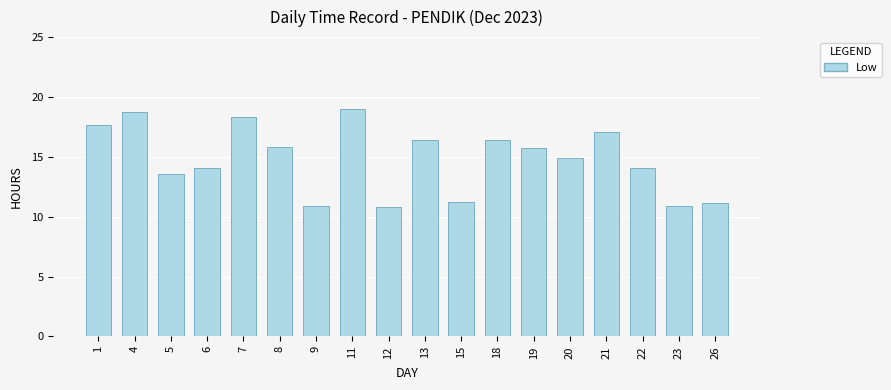

Is it true that the value at 18 is 16.4?

True